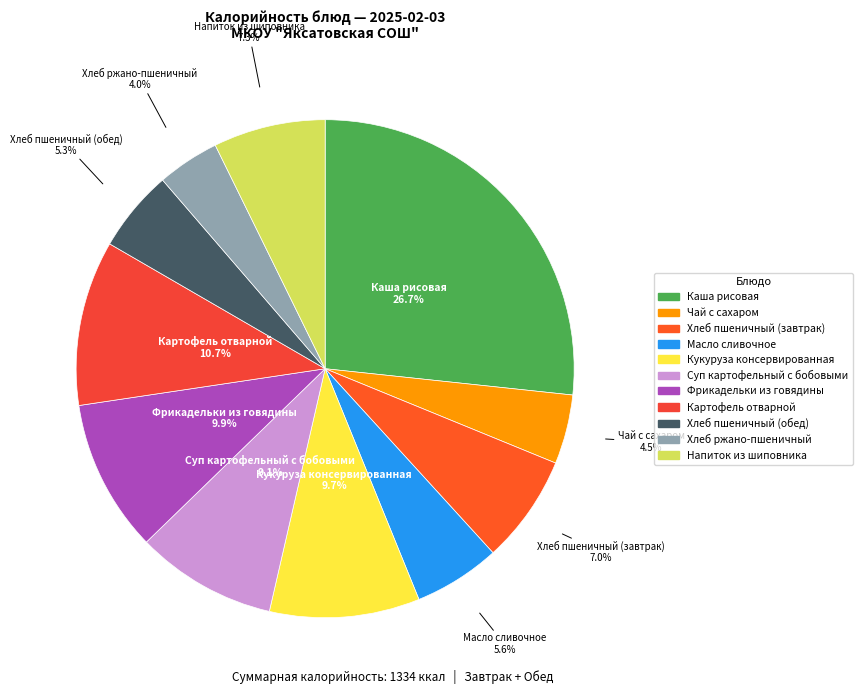

Is there a majority slice in this chart?

No